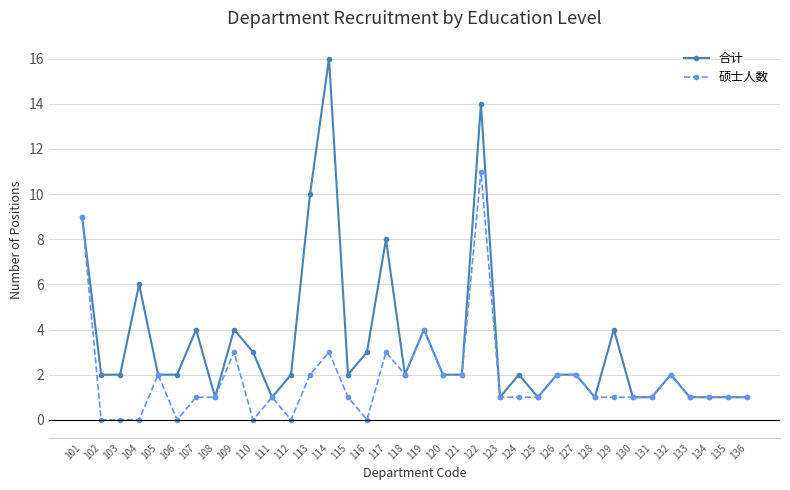

What is the sum of the 硕士人数 values at 105 and 101?

11